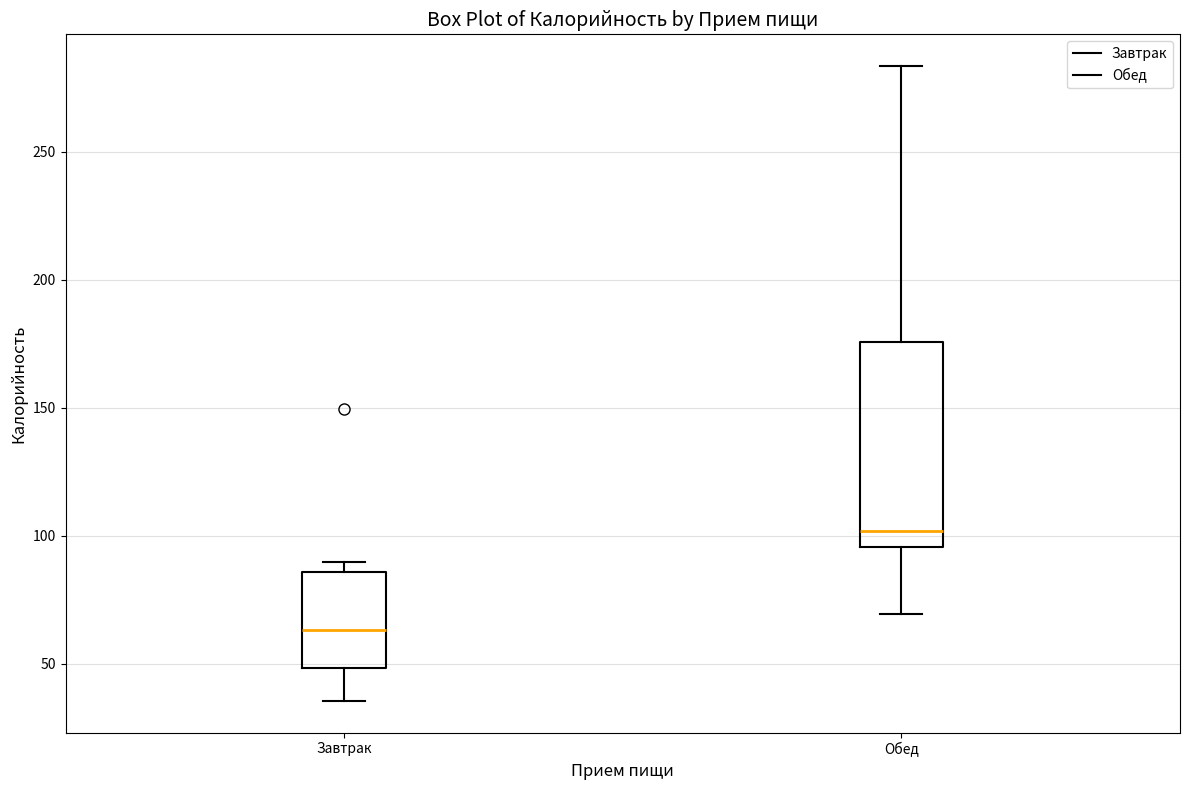

Reading left to right, transcribe this box plot: for each box, give where its median line is, the range the box spans, and where its two whiskers end, as read against the y-axis. The values are not printed on the chart, so give them approximately, as read against the axis.

Завтрак: median 65, box 50 to 85, whiskers 35 to 90
Обед: median 100, box 95 to 175, whiskers 70 to 285